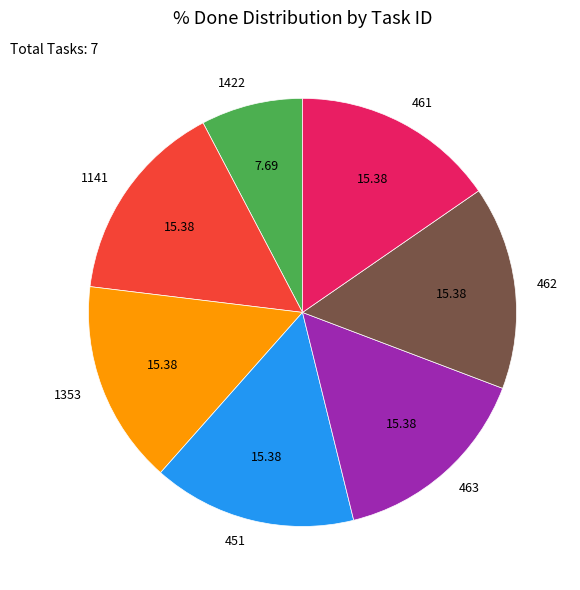

Count the number of slices in the pie.

7